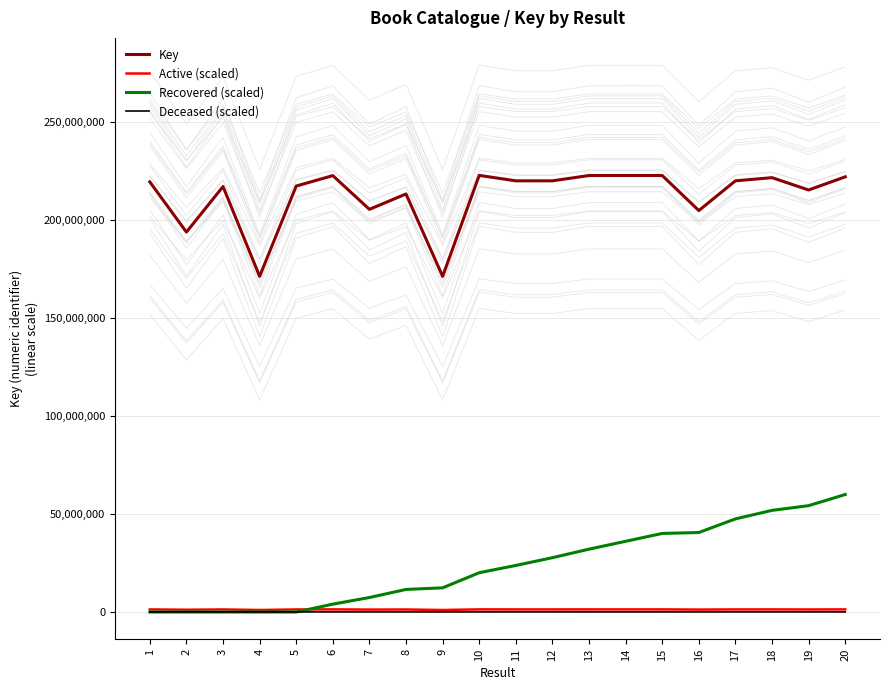

Count the number of categories in the chart.

20